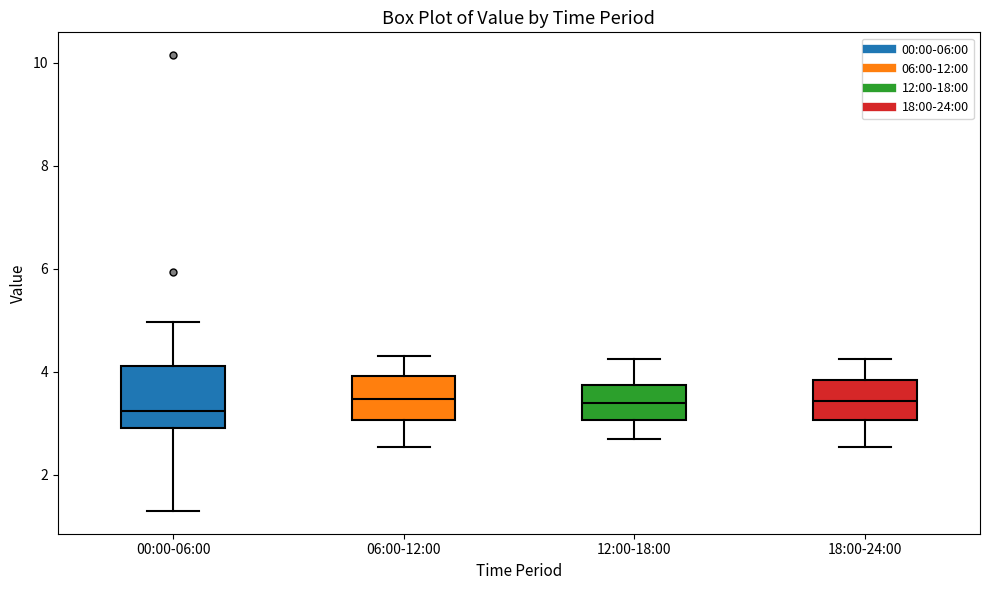

Comparing the boxes themselves (not the whiskers), which one is the tallest?

00:00-06:00